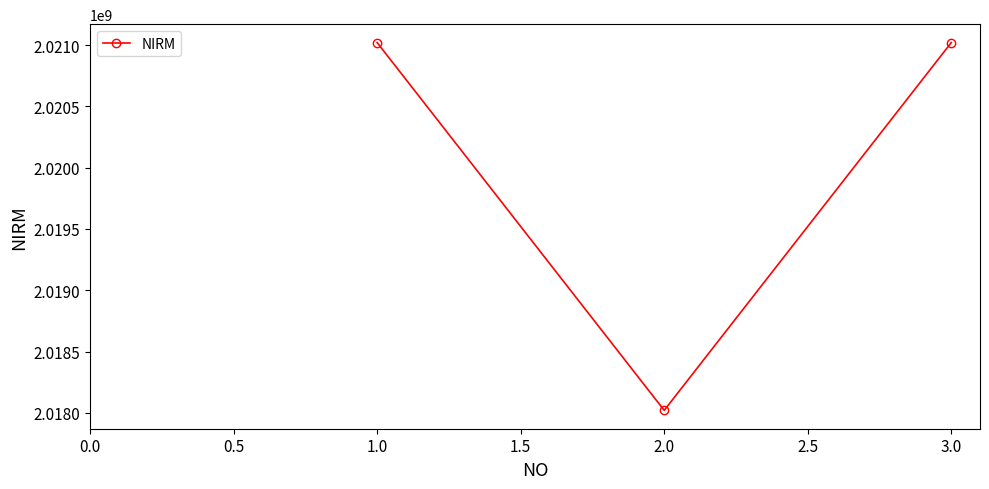

What is the value of the 3rd point from the left?

2021020485